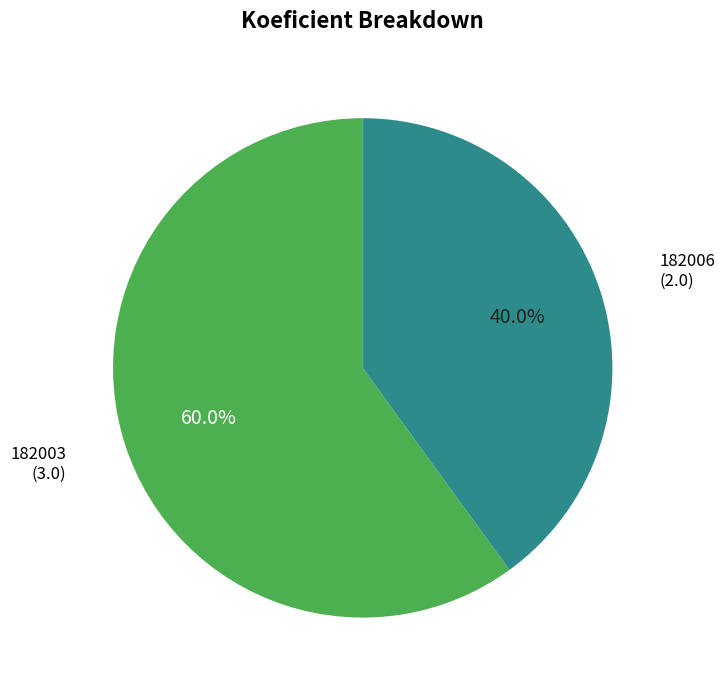

Does any single category account for the majority?

Yes